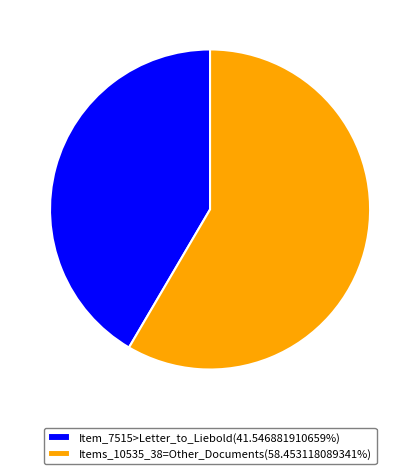

Combined, do Item_7515>Letter_to_Liebold(41.546881910659%) and Items_10535_38=Other_Documents(58.453118089341%) account for over 50%?

Yes